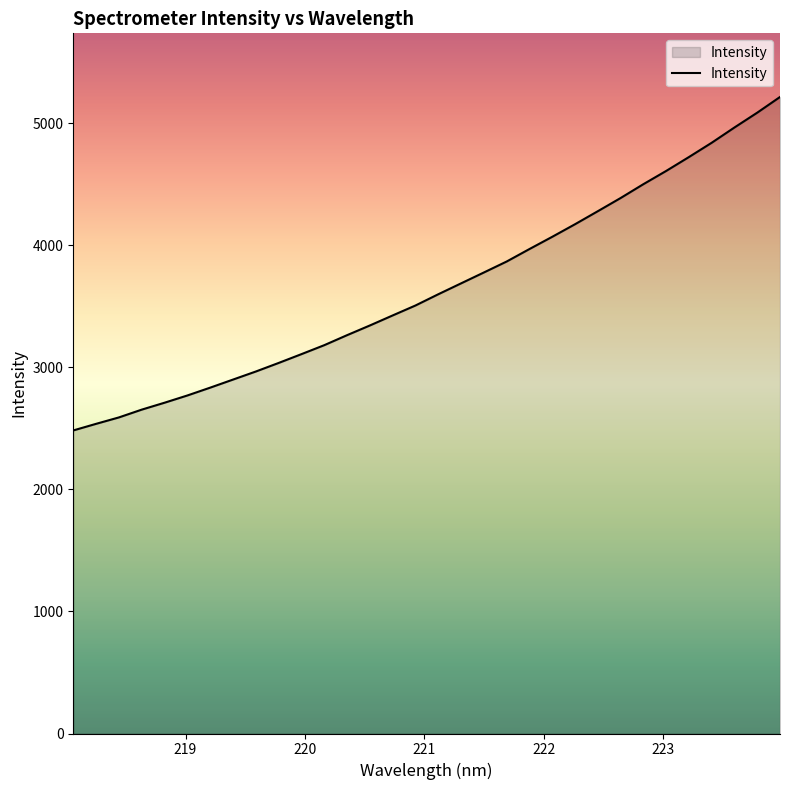

What is the minimum value shown in the chart?

2482.7